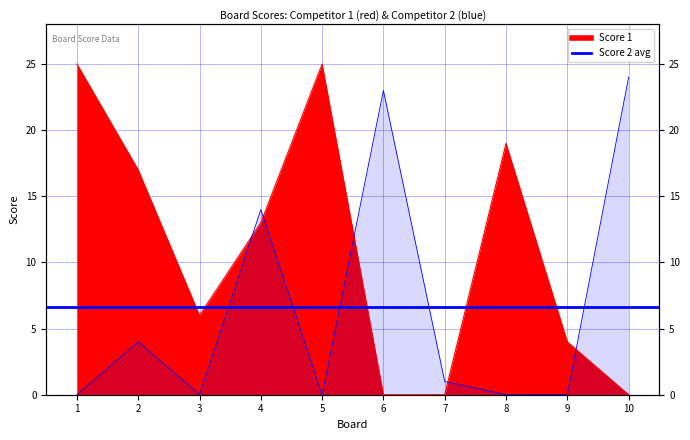

How many times do Score 2 and Score 1 cross each other?

5